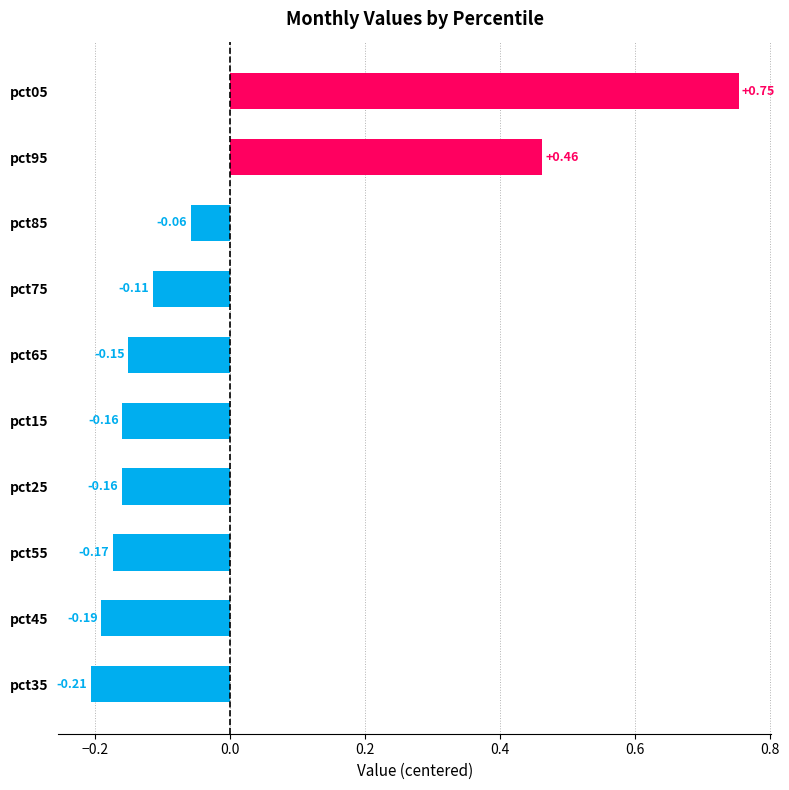

What is the difference between the maximum and minimum values?

1.0